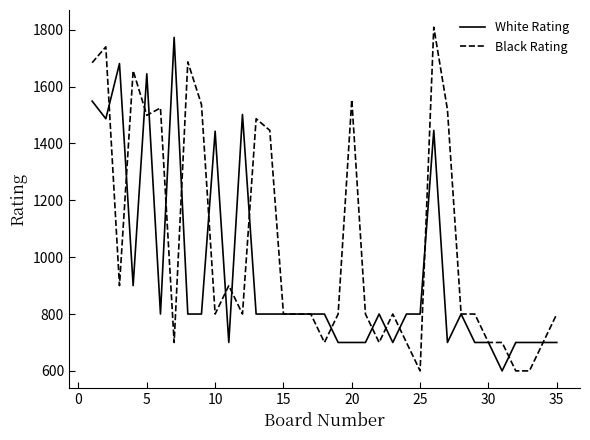

Which series has the largest total across all categories?

Black Rating